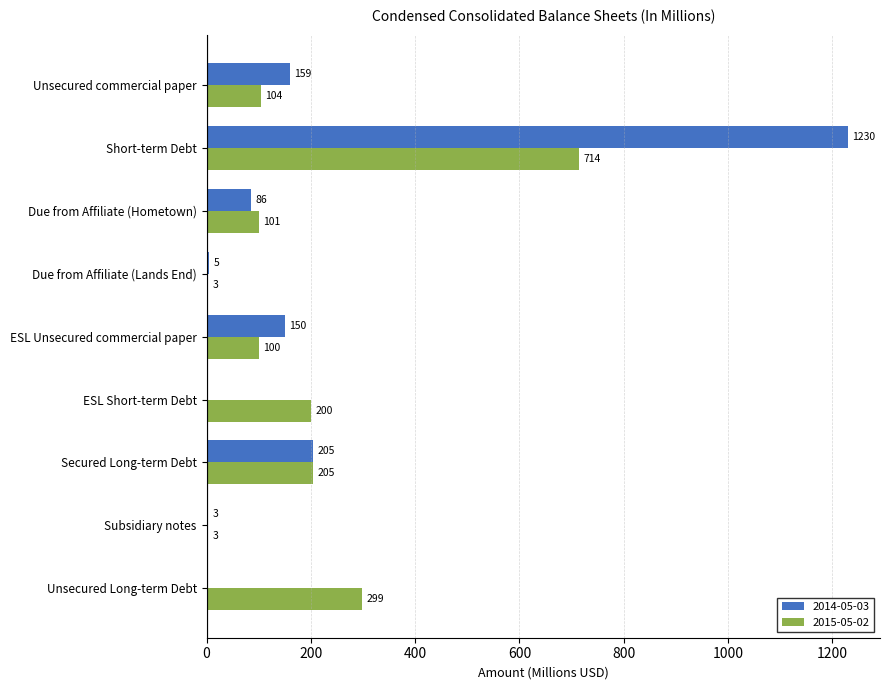

Count the number of data series in this chart.

2